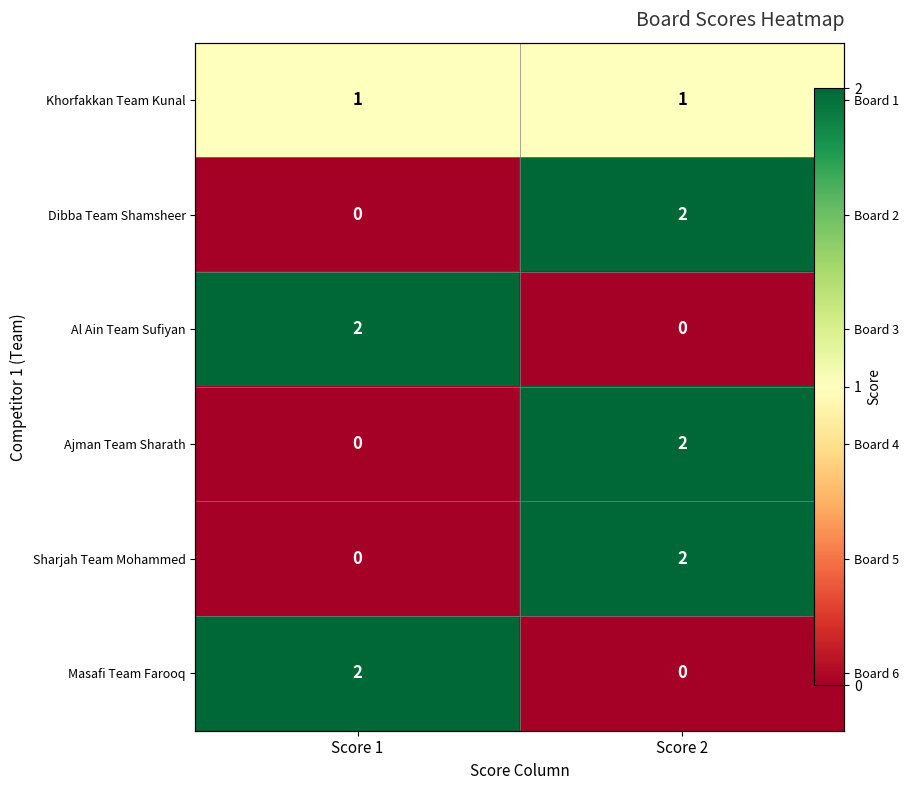

Which series has the largest range (max minus min)?

Dibba Team Shamsheer